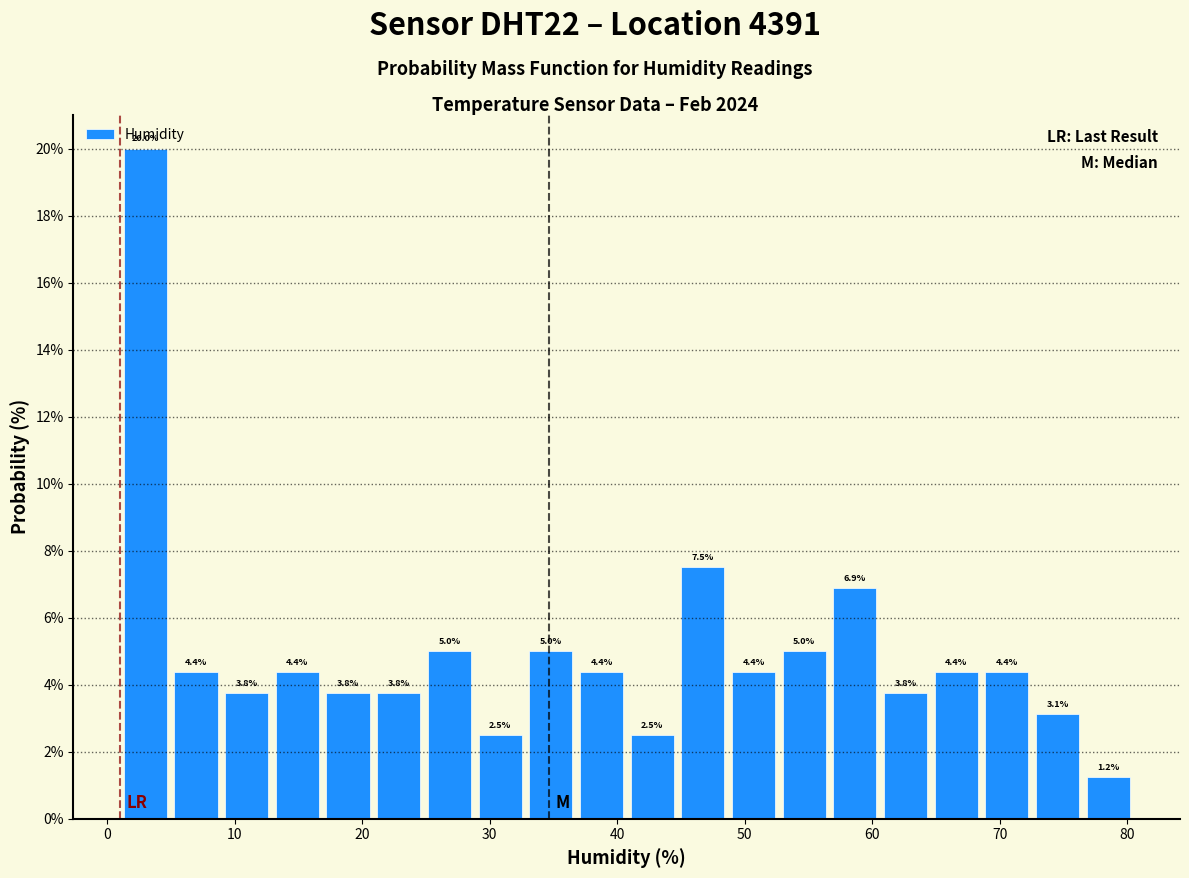

Read against the x-axis, roughly where is the centre of the tallest bar?

3